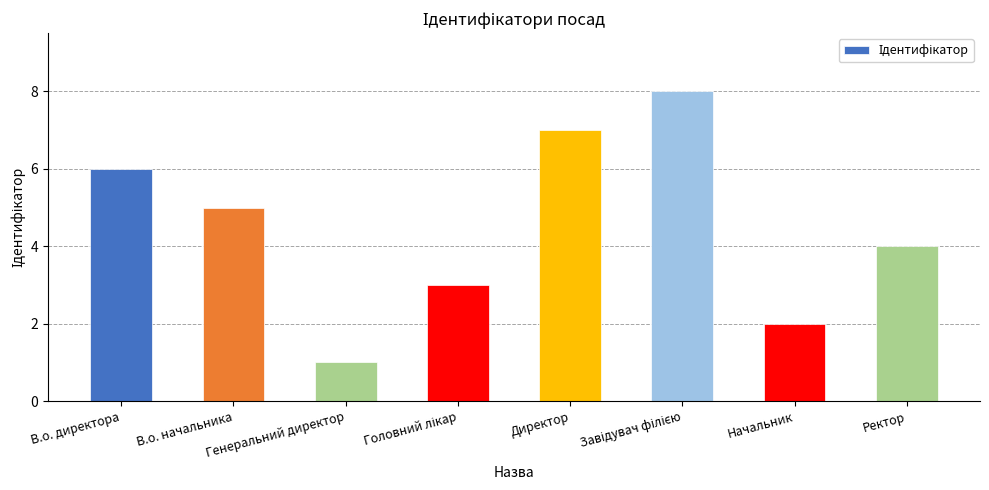

What is the label of the 1st bar from the left?

В.о. директора